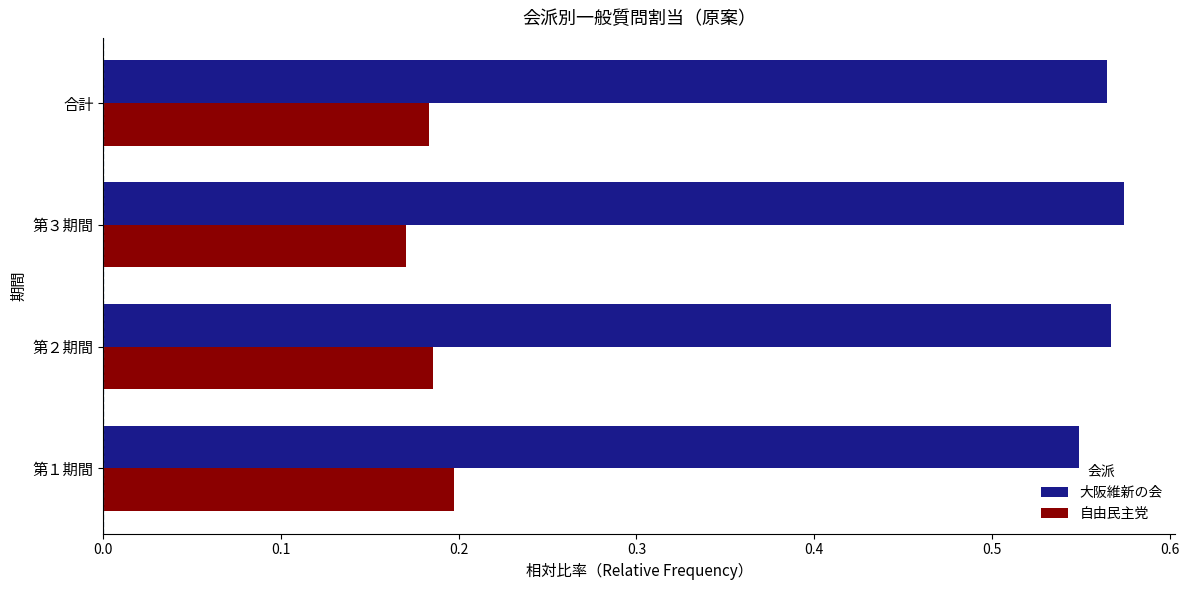

List the series in order of their overall mean, highest first.

大阪維新の会, 自由民主党